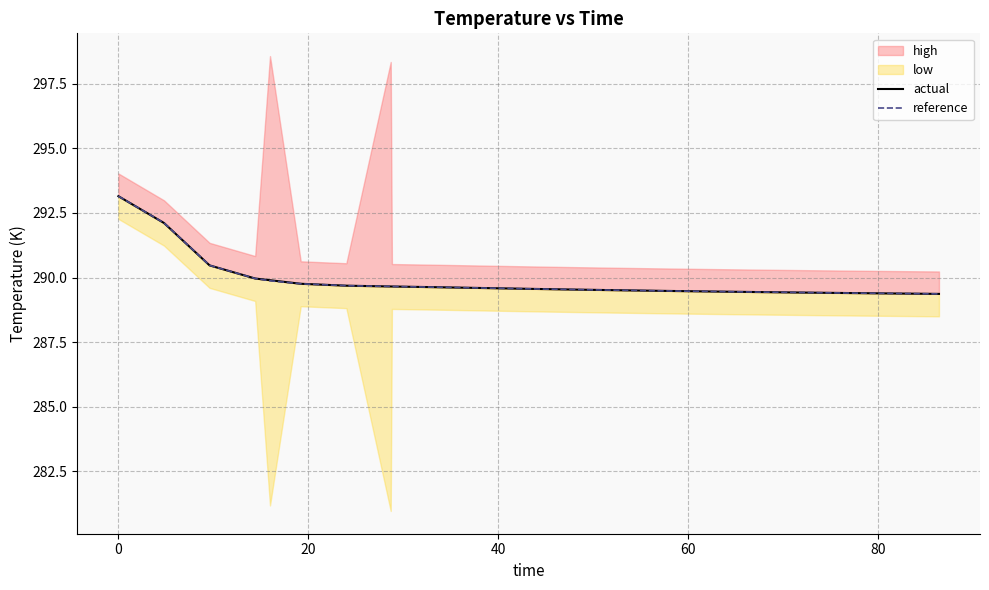

What is the highest value of the reference series?

293.1